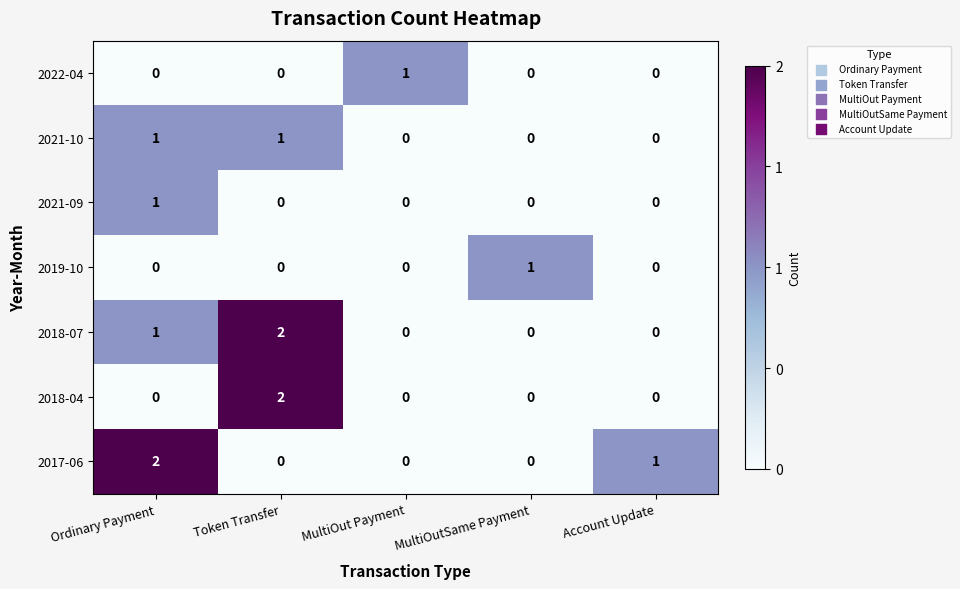

How many 2017-06 values are between 0 and 1?

4